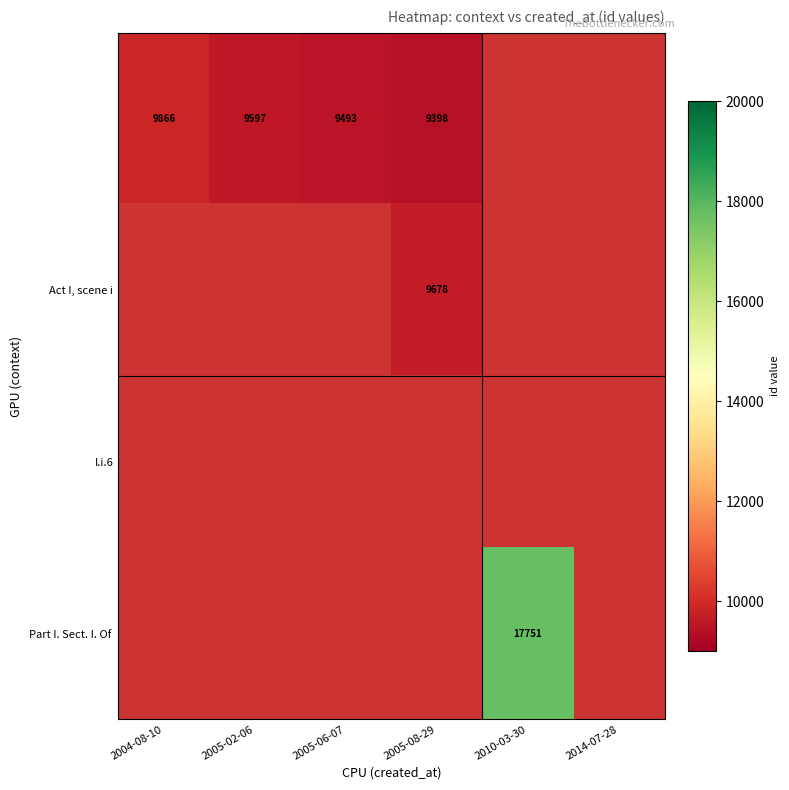

Which category has the highest value across all series?

2010-03-30